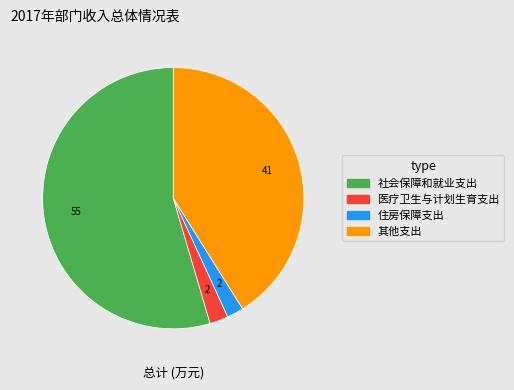

What is the ratio of the value at 其他支出 to the value at 住房保障支出?

19.9